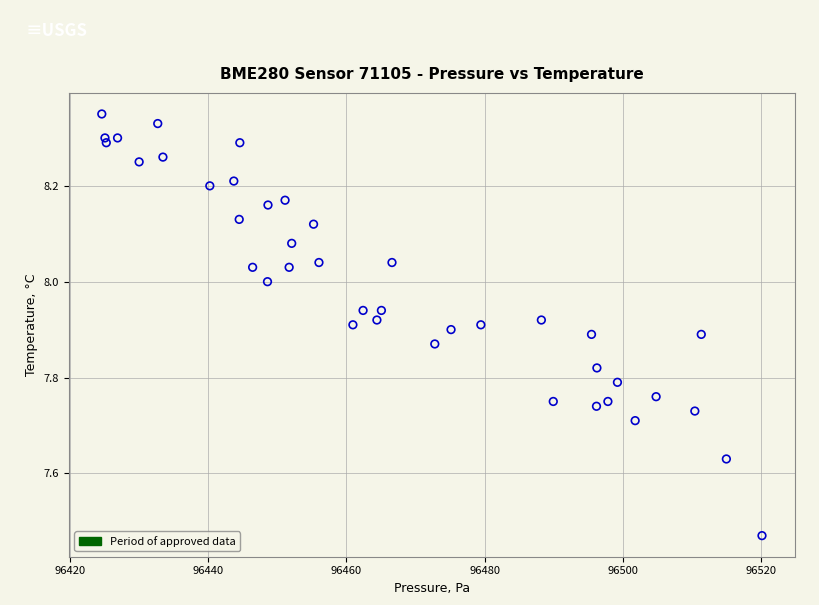

What is the range of X values (max minus min)?

95.5